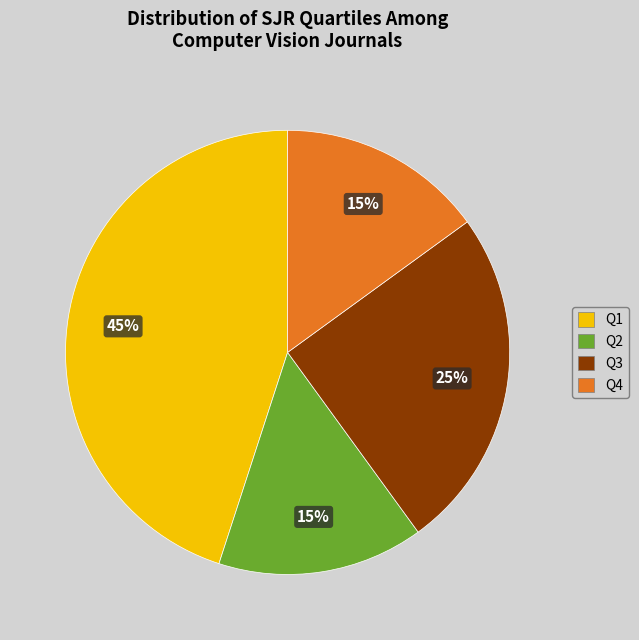

To the nearest percent, what is the difference between the Q1 and Q4 slice percentages?

30%